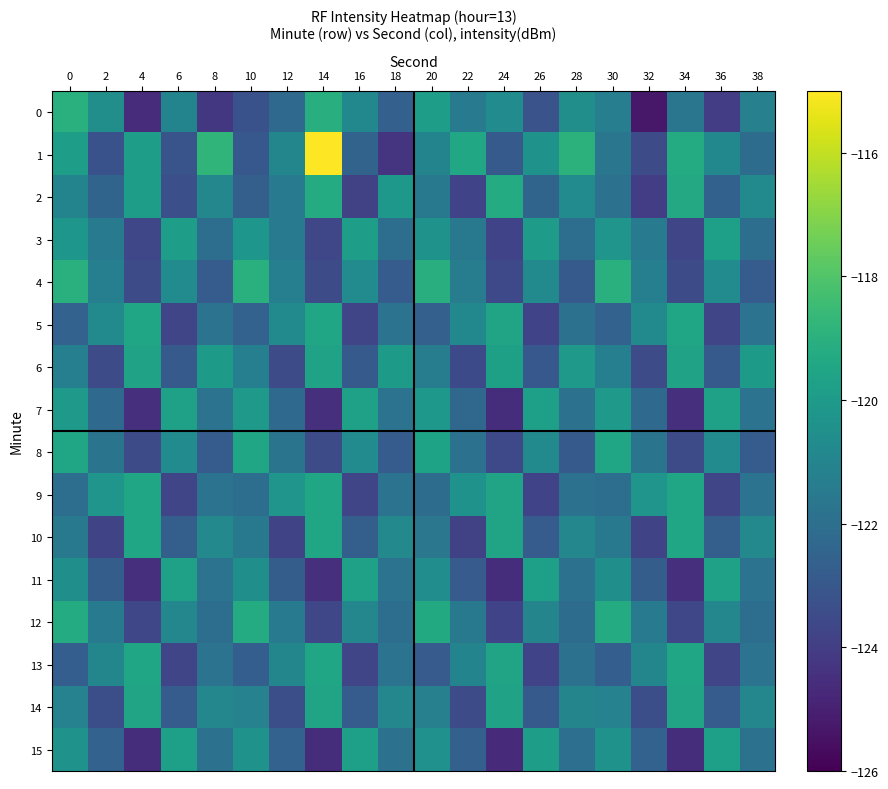

Reading left to right, transcribe all the data shown in this chart.

0: 0=-119.0	2=-120.6	4=-124.6	6=-121.0	8=-124.2	10=-123.2	12=-122.3	14=-119.1	16=-120.9	18=-122.6	20=-119.8	22=-121.4	24=-120.7	26=-123.2	28=-120.6	30=-121.3	32=-125.3	34=-121.7	36=-124.0	38=-121.2
1: 0=-119.9	2=-123.2	4=-119.9	6=-123.1	8=-118.8	10=-123.0	12=-121.0	14=-115.0	16=-122.5	18=-124.3	20=-121.0	22=-119.5	24=-122.9	26=-120.3	28=-118.9	30=-121.7	32=-123.4	34=-119.2	36=-120.9	38=-122.1
2: 0=-121.0	2=-122.5	4=-119.9	6=-123.3	8=-120.9	10=-122.7	12=-121.4	14=-119.2	16=-123.9	18=-120.1	20=-121.6	22=-123.8	24=-119.2	26=-122.5	28=-120.7	30=-121.9	32=-124.0	34=-119.3	36=-122.6	38=-120.8
3: 0=-120.2	2=-121.5	4=-123.7	6=-119.9	8=-122.0	10=-120.2	12=-121.5	14=-123.7	16=-119.9	18=-122.0	20=-120.3	22=-121.6	24=-123.8	26=-119.9	28=-122.0	30=-120.2	32=-121.5	34=-123.7	36=-119.8	38=-122.0
4: 0=-119.0	2=-121.3	4=-123.5	6=-120.7	8=-122.8	10=-119.0	12=-121.3	14=-123.5	16=-120.7	18=-122.8	20=-119.1	22=-121.3	24=-123.6	26=-120.8	28=-122.9	30=-119.0	32=-121.3	34=-123.5	36=-120.7	38=-122.8
5: 0=-122.5	2=-120.8	4=-119.5	6=-123.7	8=-121.8	10=-122.5	12=-120.8	14=-119.5	16=-123.7	18=-121.8	20=-122.6	22=-120.8	24=-119.6	26=-123.8	28=-121.9	30=-122.5	32=-120.8	34=-119.5	36=-123.7	38=-121.8
6: 0=-121.2	2=-123.5	4=-119.7	6=-122.9	8=-120.0	10=-121.2	12=-123.5	14=-119.7	16=-122.9	18=-120.0	20=-121.3	22=-123.5	24=-119.8	26=-123.0	28=-120.1	30=-121.2	32=-123.5	34=-119.7	36=-122.9	38=-120.0
7: 0=-120.0	2=-122.3	4=-124.5	6=-119.7	8=-121.8	10=-120.0	12=-122.3	14=-124.5	16=-119.7	18=-121.8	20=-120.1	22=-122.3	24=-124.6	26=-119.8	28=-121.9	30=-120.0	32=-122.3	34=-124.5	36=-119.7	38=-121.8
8: 0=-119.5	2=-121.8	4=-123.5	6=-120.7	8=-122.8	10=-119.5	12=-121.8	14=-123.5	16=-120.7	18=-122.8	20=-119.6	22=-121.8	24=-123.6	26=-120.8	28=-122.9	30=-119.5	32=-121.8	34=-123.5	36=-120.7	38=-122.8
9: 0=-122.0	2=-120.3	4=-119.5	6=-123.7	8=-121.8	10=-122.0	12=-120.3	14=-119.5	16=-123.7	18=-121.8	20=-122.1	22=-120.3	24=-119.6	26=-123.8	28=-121.9	30=-122.0	32=-120.3	34=-119.5	36=-123.7	38=-121.8
10: 0=-121.5	2=-123.8	4=-119.5	6=-122.7	8=-120.8	10=-121.5	12=-123.8	14=-119.5	16=-122.7	18=-120.8	20=-121.6	22=-123.8	24=-119.6	26=-122.8	28=-120.9	30=-121.5	32=-123.8	34=-119.5	36=-122.7	38=-120.8
11: 0=-120.5	2=-122.8	4=-124.5	6=-119.7	8=-121.8	10=-120.5	12=-122.8	14=-124.5	16=-119.7	18=-121.8	20=-120.6	22=-122.8	24=-124.6	26=-119.8	28=-121.9	30=-120.5	32=-122.8	34=-124.5	36=-119.7	38=-121.8
12: 0=-119.2	2=-121.5	4=-123.7	6=-120.9	8=-122.0	10=-119.2	12=-121.5	14=-123.7	16=-120.9	18=-122.0	20=-119.3	22=-121.5	24=-123.8	26=-121.0	28=-122.1	30=-119.2	32=-121.5	34=-123.7	36=-120.9	38=-122.0
13: 0=-122.7	2=-121.0	4=-119.5	6=-123.7	8=-121.8	10=-122.7	12=-121.0	14=-119.5	16=-123.7	18=-121.8	20=-122.8	22=-121.0	24=-119.6	26=-123.8	28=-121.9	30=-122.7	32=-121.0	34=-119.5	36=-123.7	38=-121.8
14: 0=-121.1	2=-123.4	4=-119.6	6=-122.8	8=-120.9	10=-121.1	12=-123.4	14=-119.6	16=-122.8	18=-120.9	20=-121.2	22=-123.4	24=-119.7	26=-122.9	28=-121.0	30=-121.1	32=-123.4	34=-119.6	36=-122.8	38=-120.9
15: 0=-120.3	2=-122.6	4=-124.6	6=-119.8	8=-121.9	10=-120.3	12=-122.6	14=-124.6	16=-119.8	18=-121.9	20=-120.4	22=-122.6	24=-124.7	26=-119.9	28=-122.0	30=-120.3	32=-122.6	34=-124.6	36=-119.8	38=-121.9